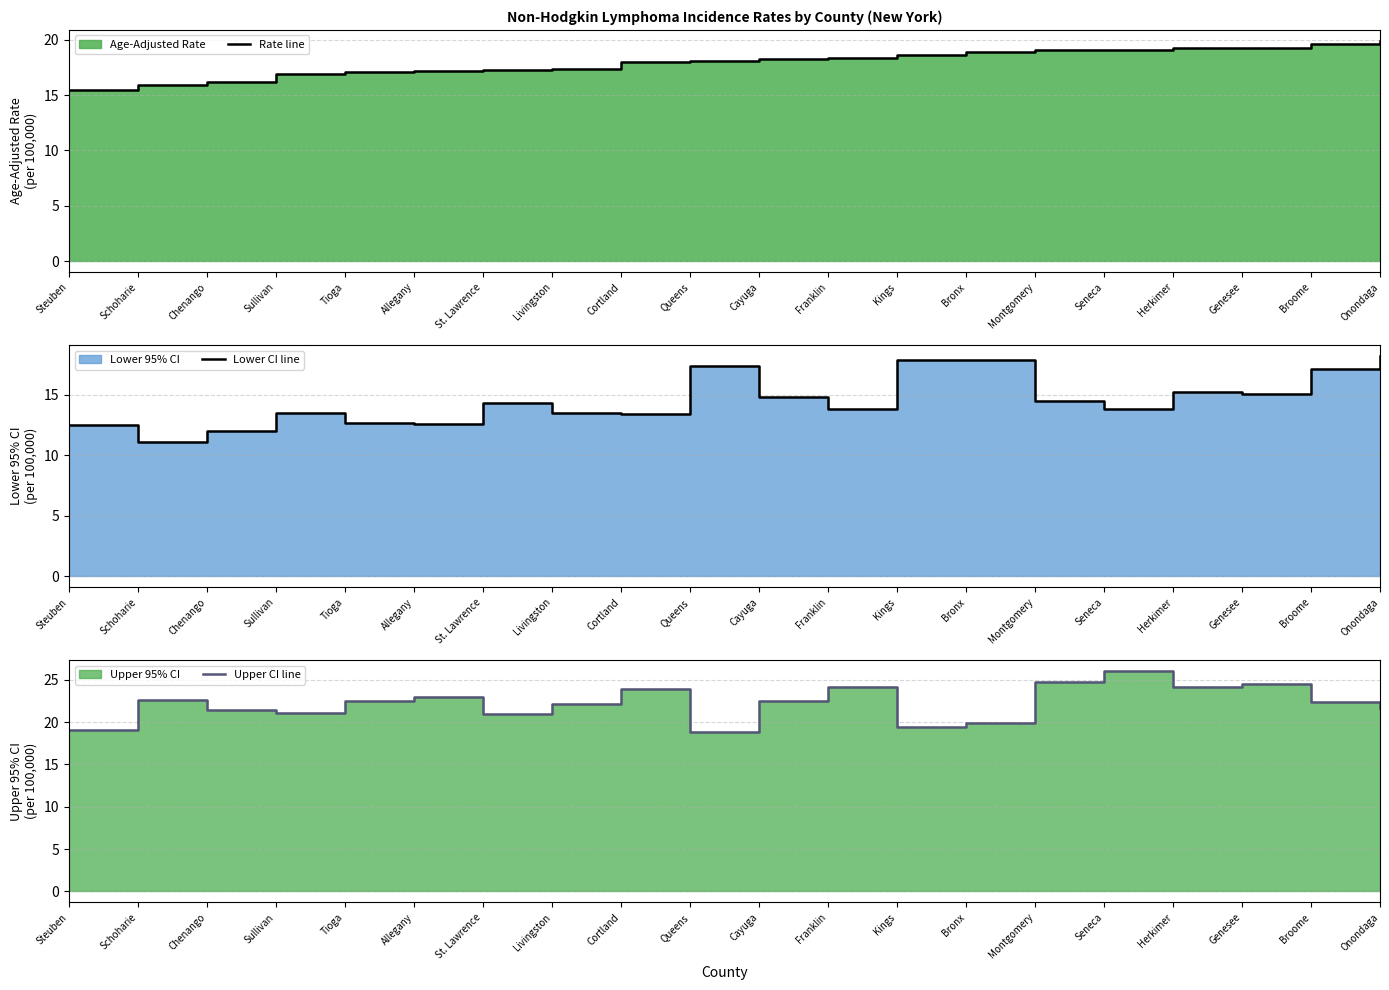

Which series has the widest spread of values?

Upper CI line